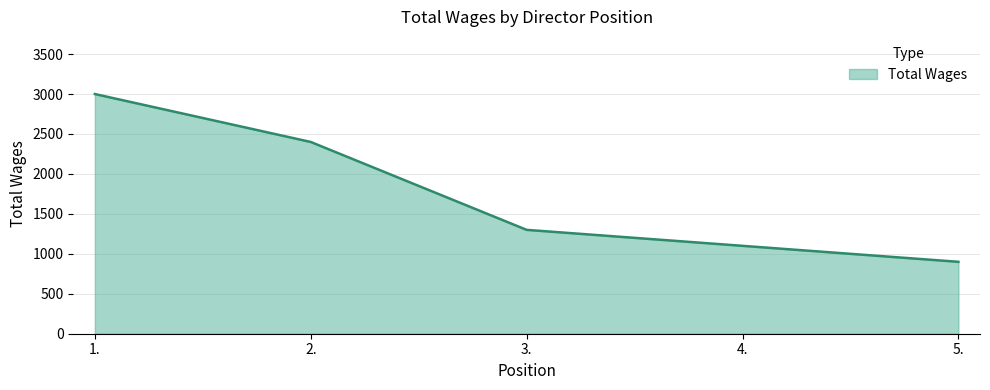

At which category does the chart reach its minimum across all series?

5.